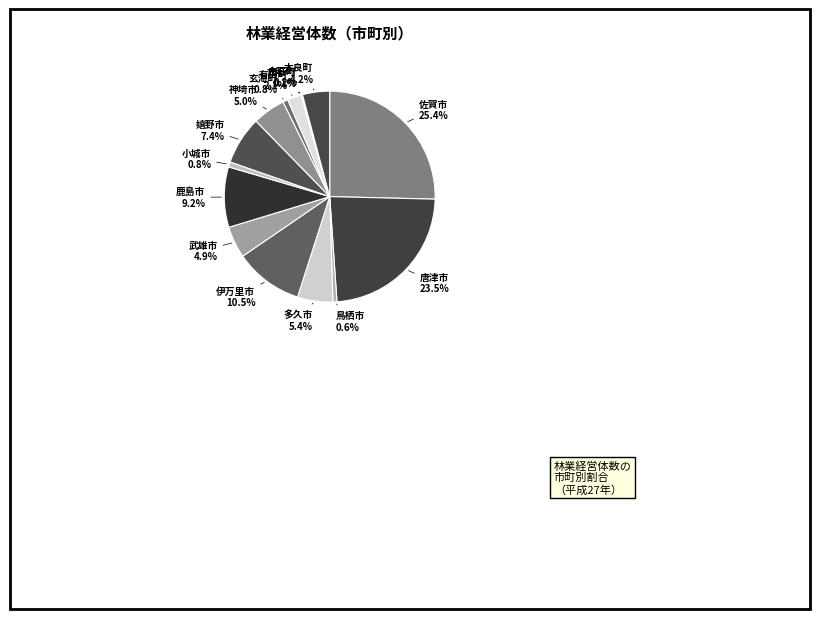

Which has a higher value, 唐津市 or 伊万里市?

唐津市